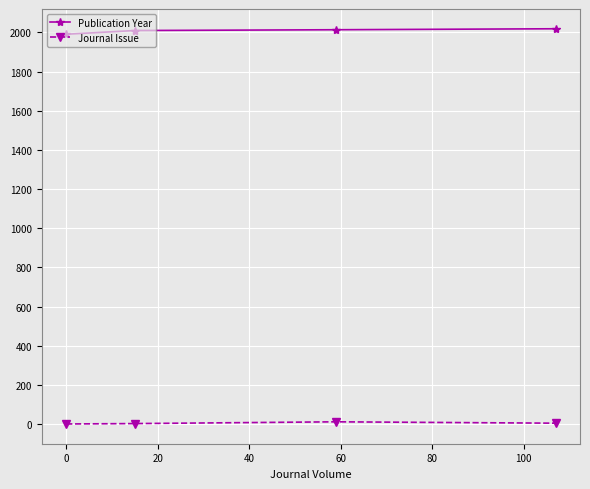

What is the sum of all Publication Year values?

8034